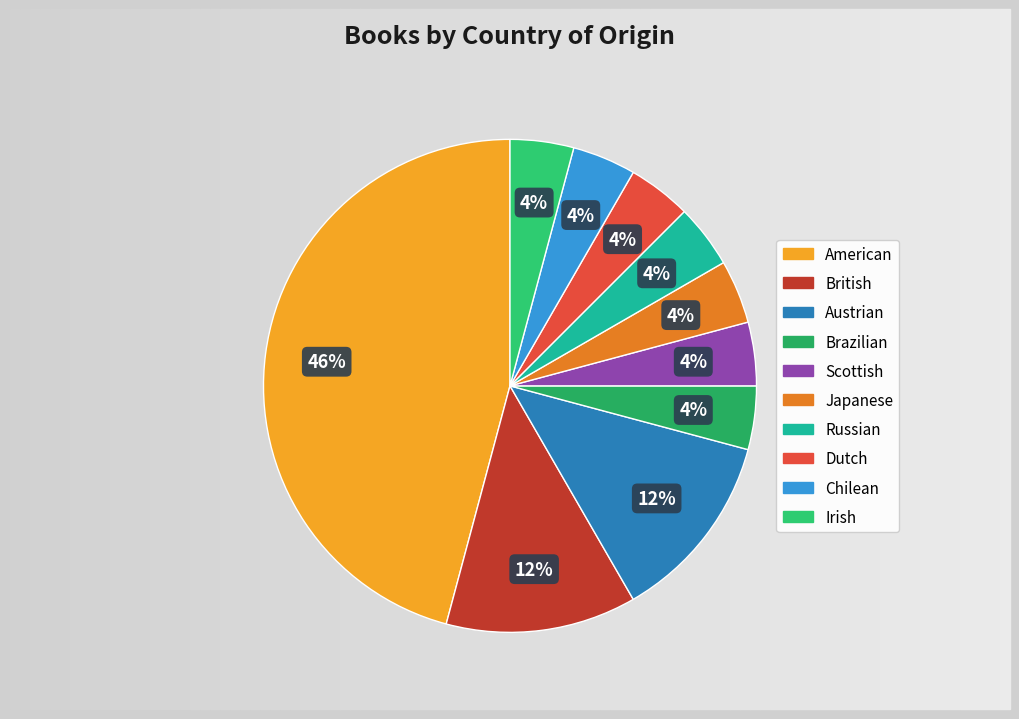

Is it true that American is 39% of the pie?

False